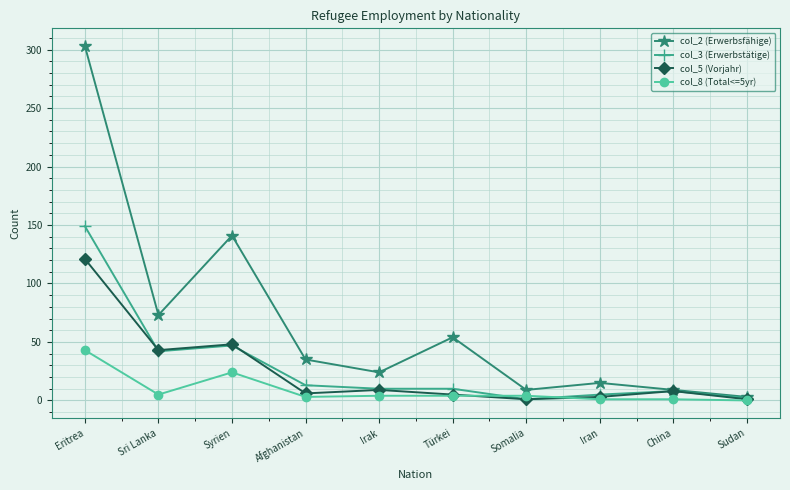

At how many categories does at least one series exceed 92?

2